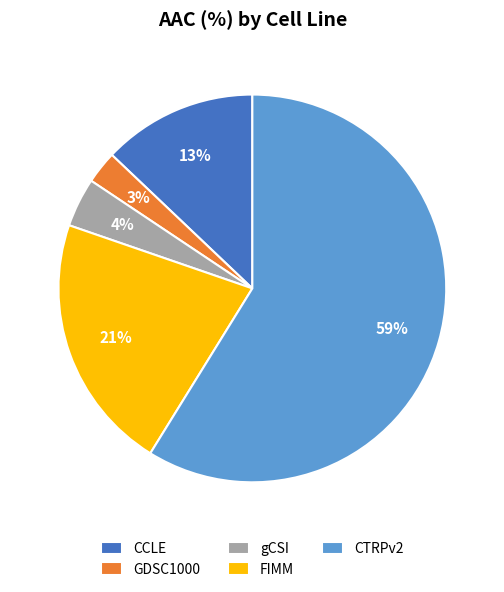

Does any single category account for the majority?

Yes